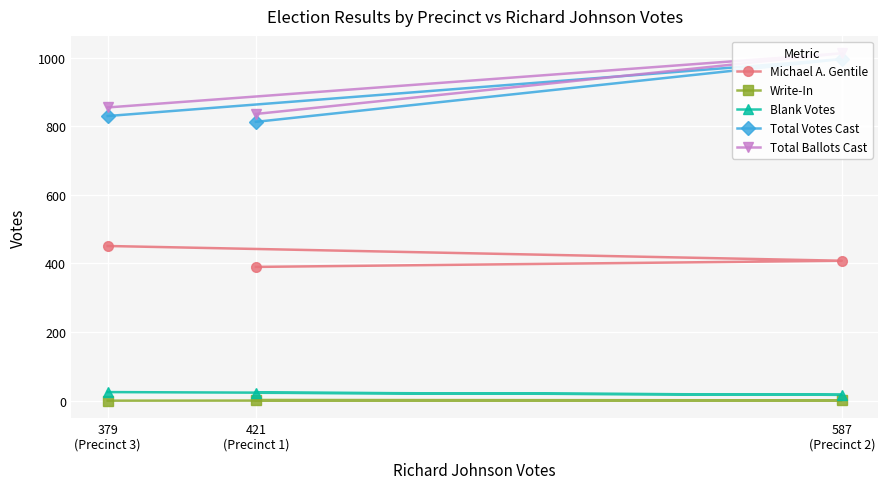

Where does the Total Votes Cast series first go above 830?

587
(Precinct 2)